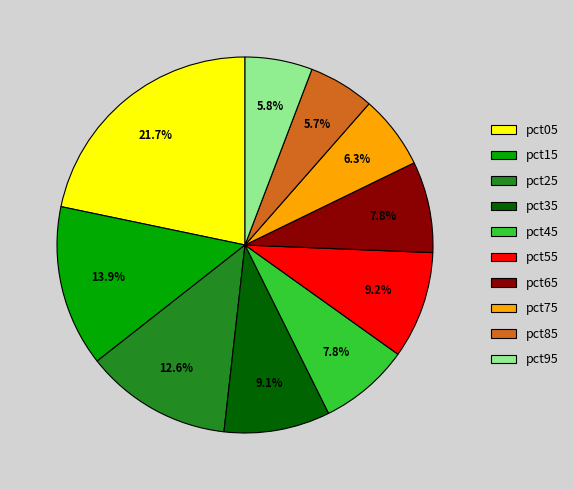

What is the largest slice in the pie chart?

pct05